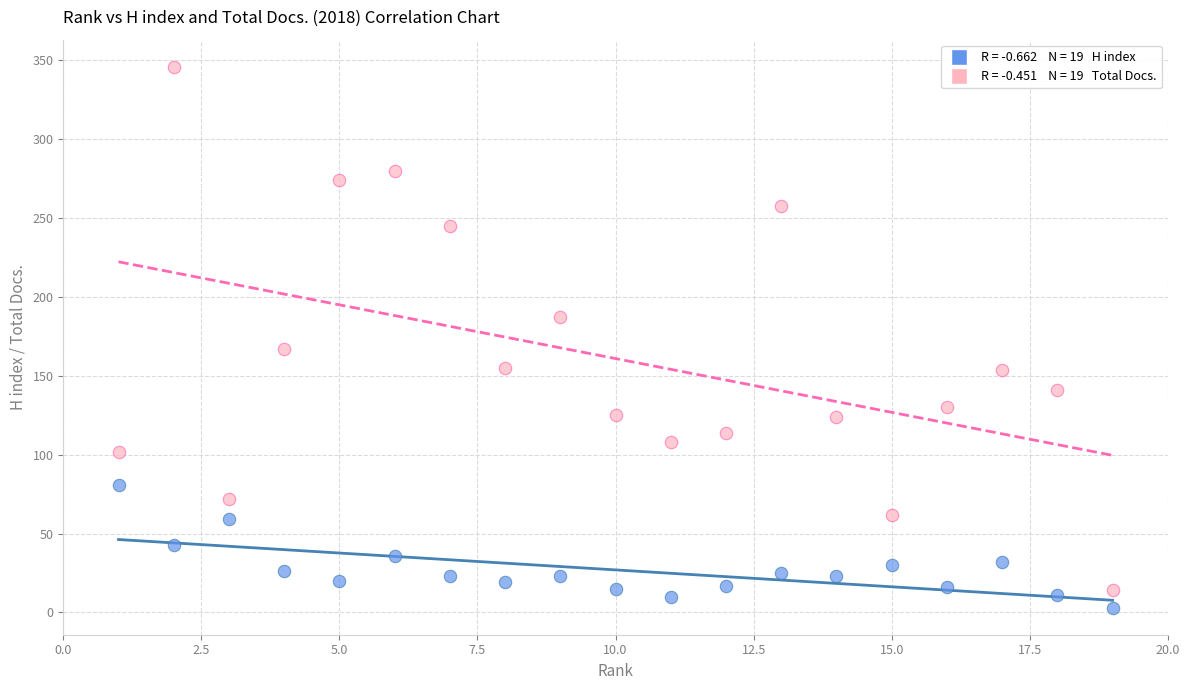

Across all data points, what is the range of X values (max minus min)?

18